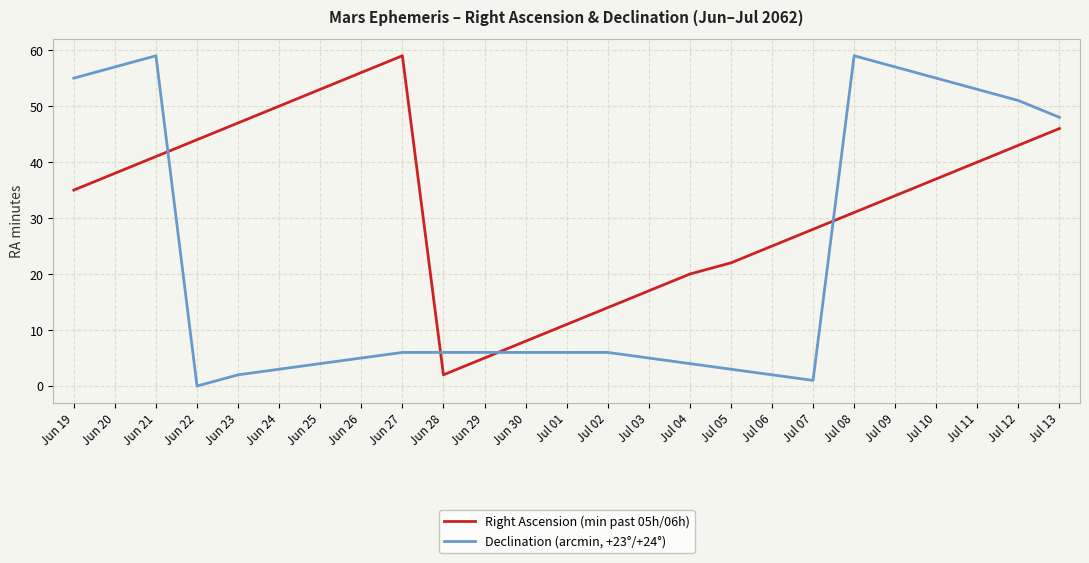

What is the difference between the highest and lowest values at Jun 21?

18